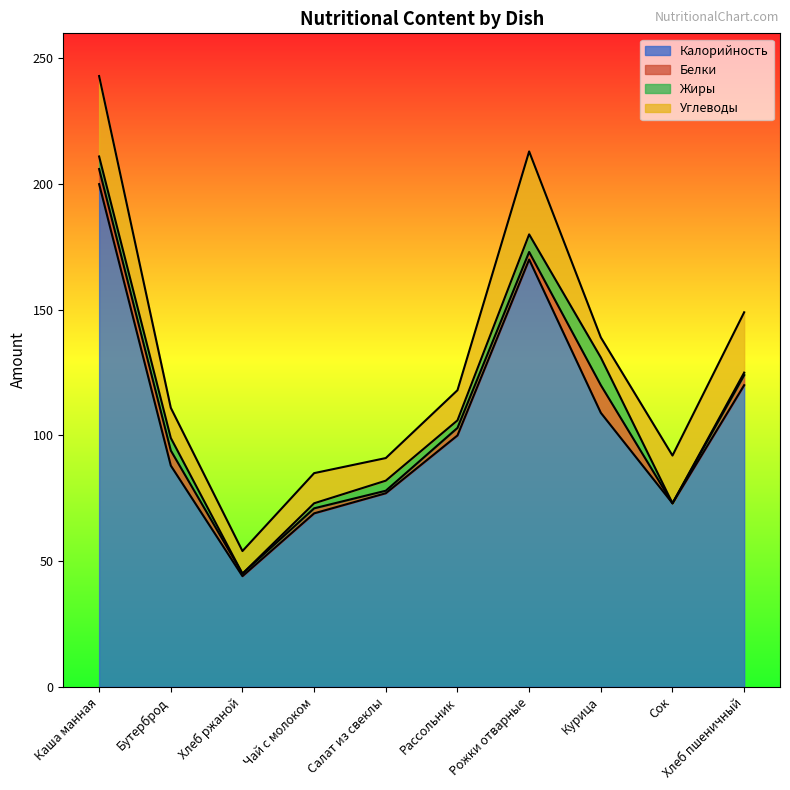

The value of Углеводы at Чай с молоком is 12. True or false?

True